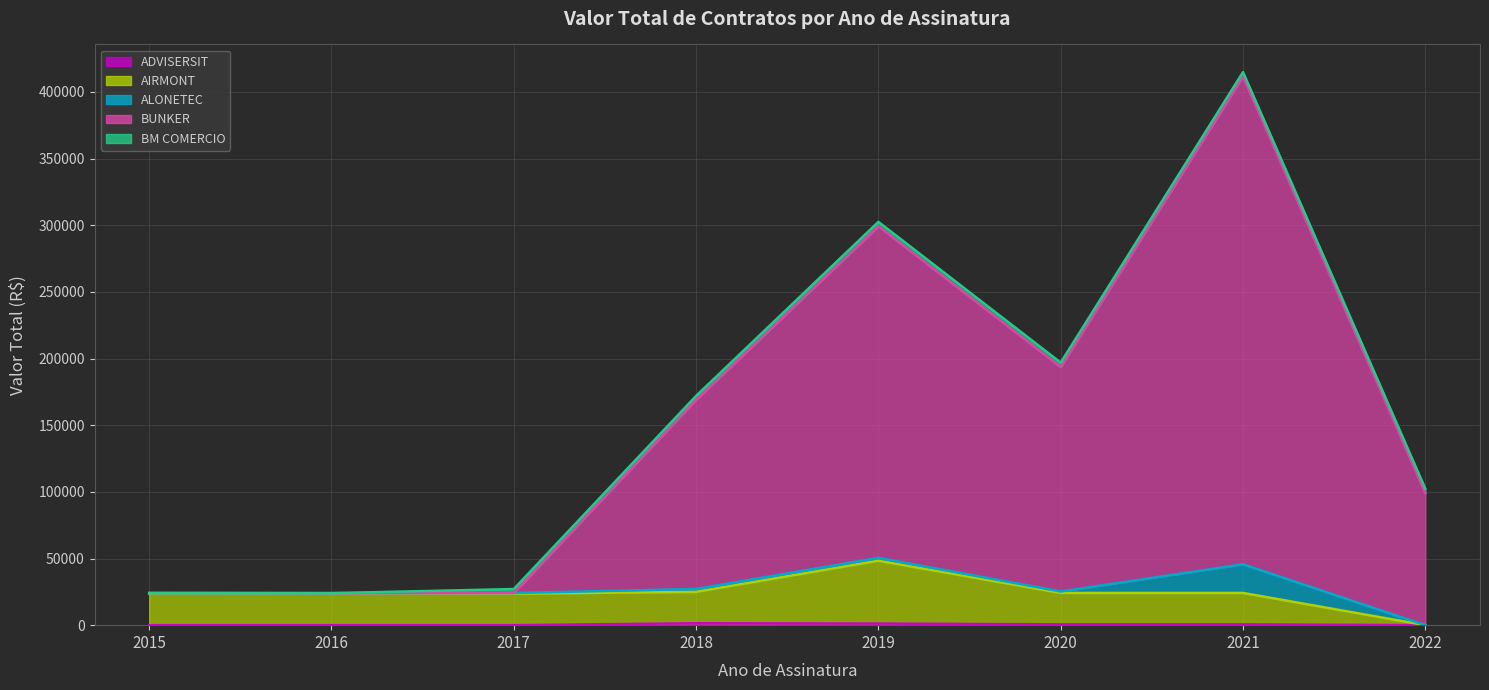

The BUNKER series shows 194474.2 at 2021. True or false?

False